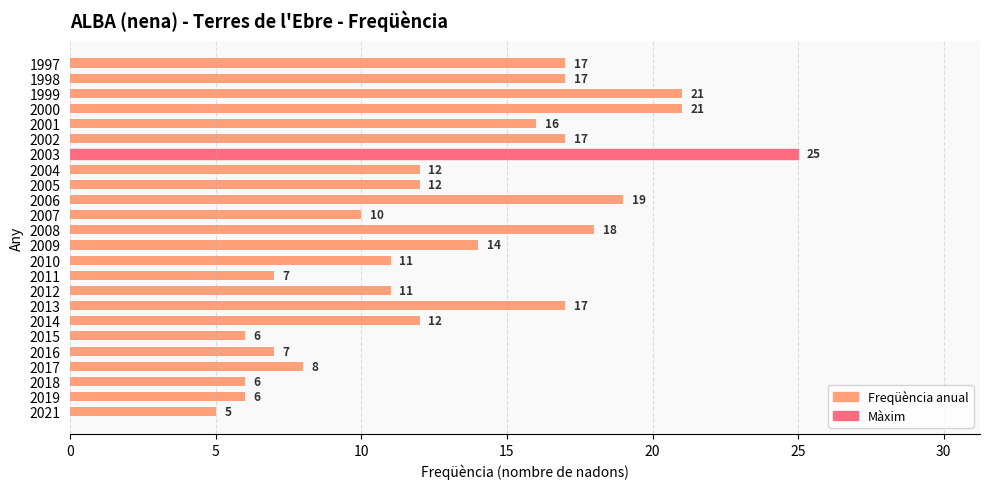

What is the value of the 5th bar from the top?

16